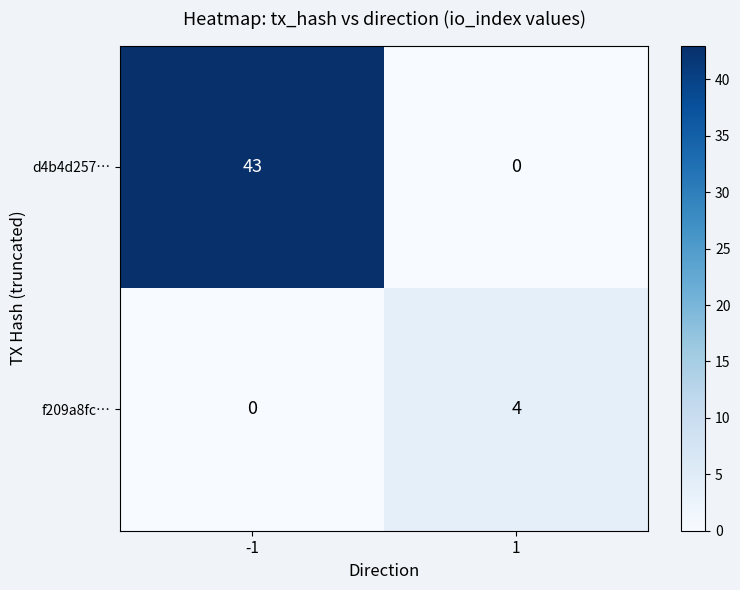

Reading left to right, list all the values displayed in this chart.

d4b4d257…: -1=43	1=0
f209a8fc…: -1=0	1=4